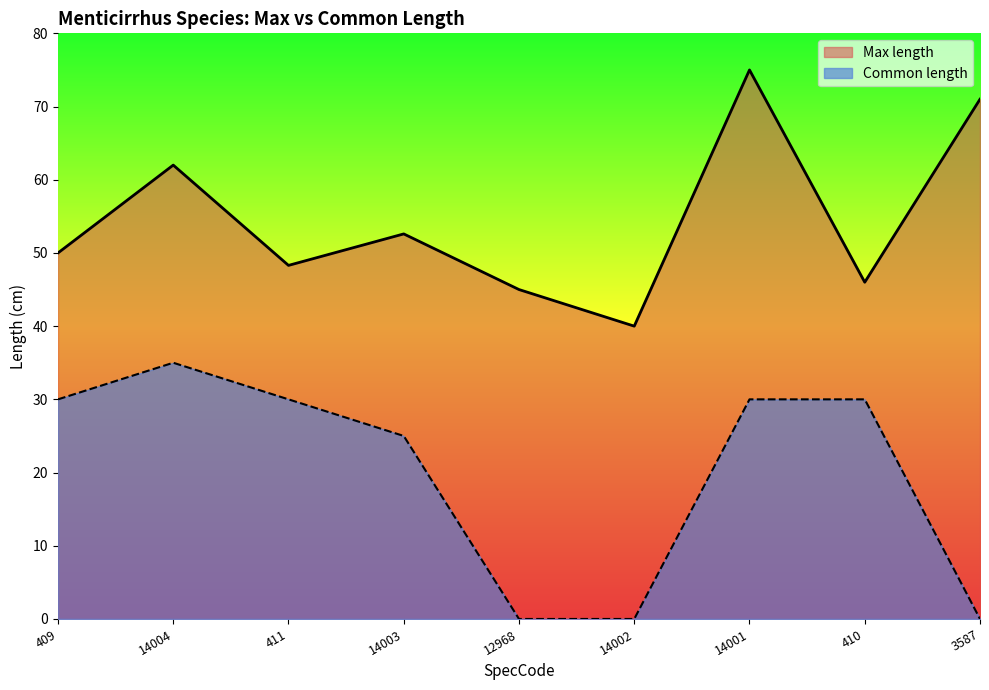

Which series has the widest spread of values?

Max length